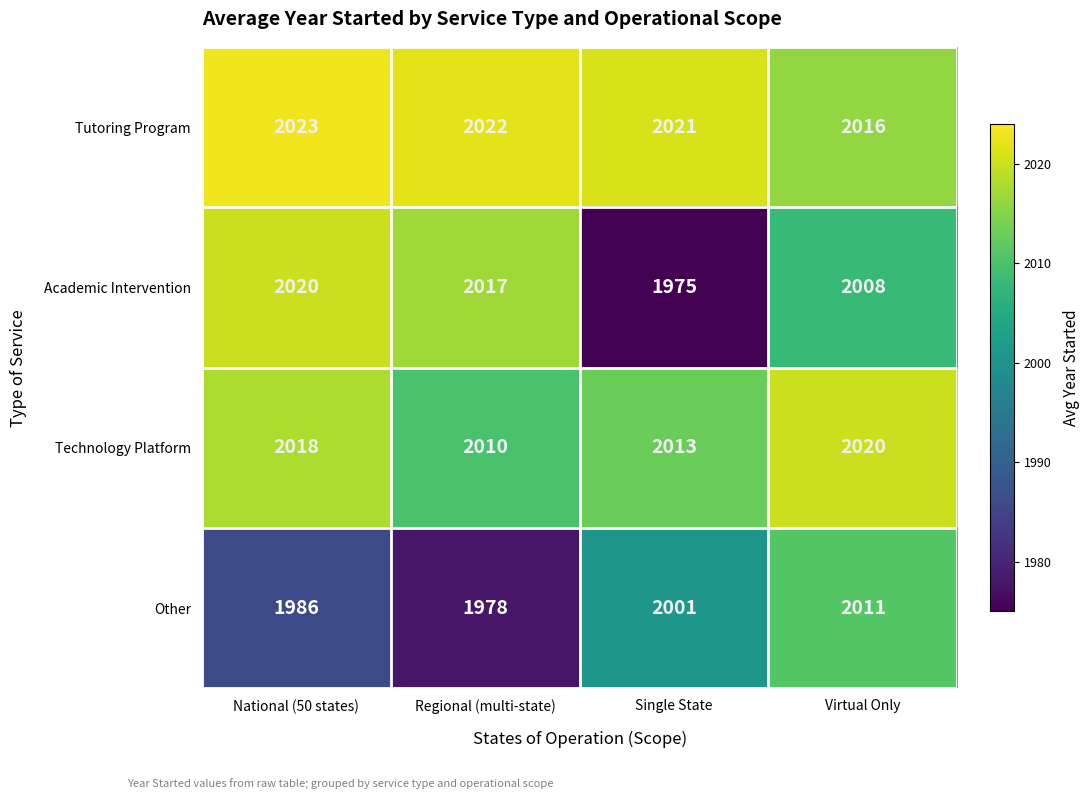

At which category does the chart reach its minimum across all series?

Single State